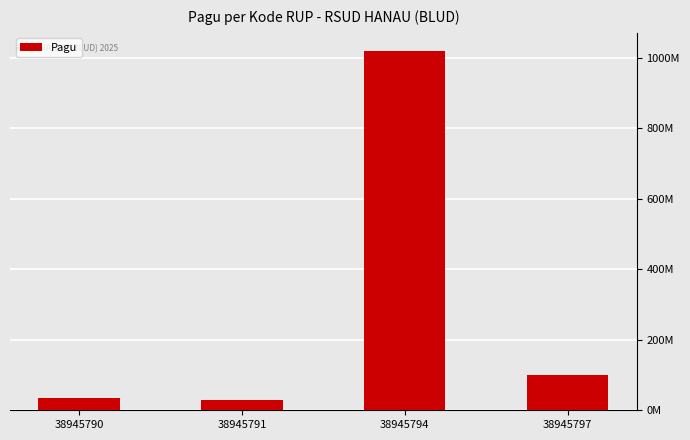

Approximately how many times larger is the value at 38945791 compared to 38945797?

0.3